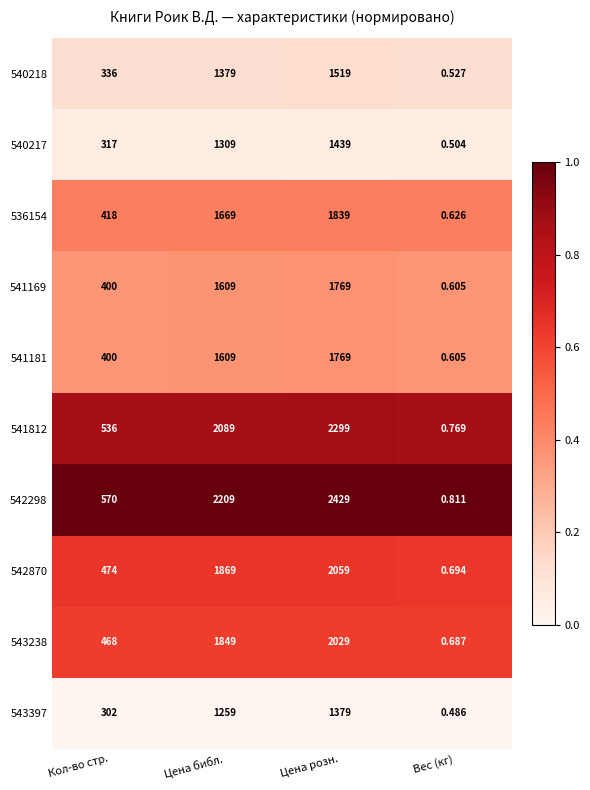

What is the difference between the highest and lowest values at Кол-во стр.?

268.0